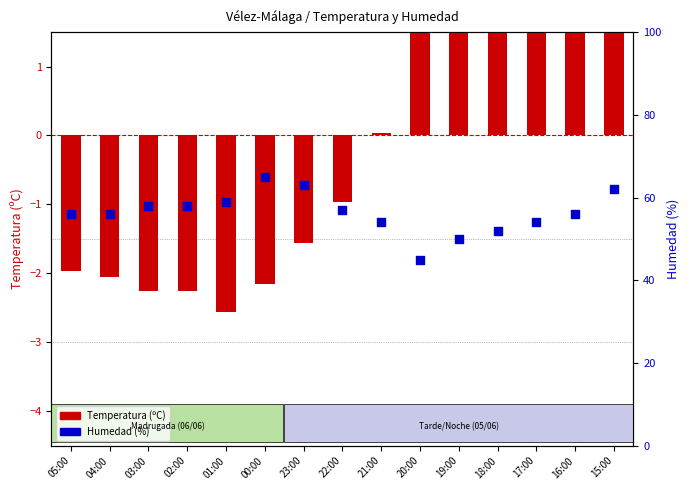

Which series has the largest total across all categories?

Humedad (%)